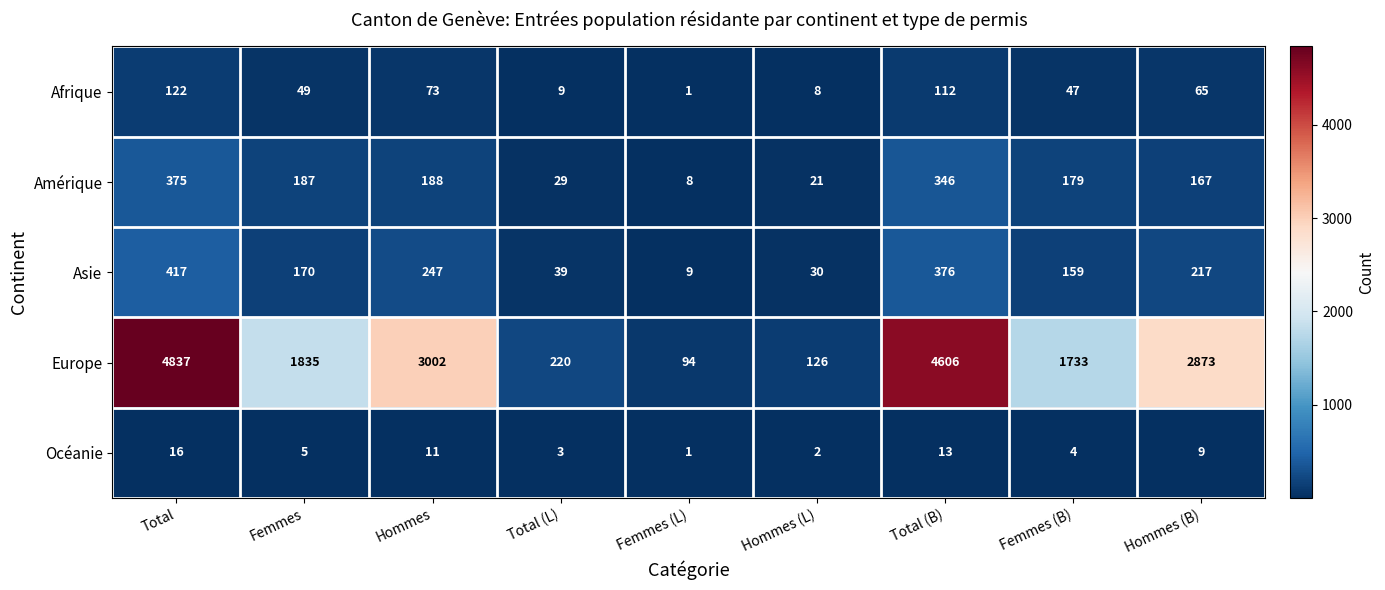

At which label does Océanie first exceed 5?

Total